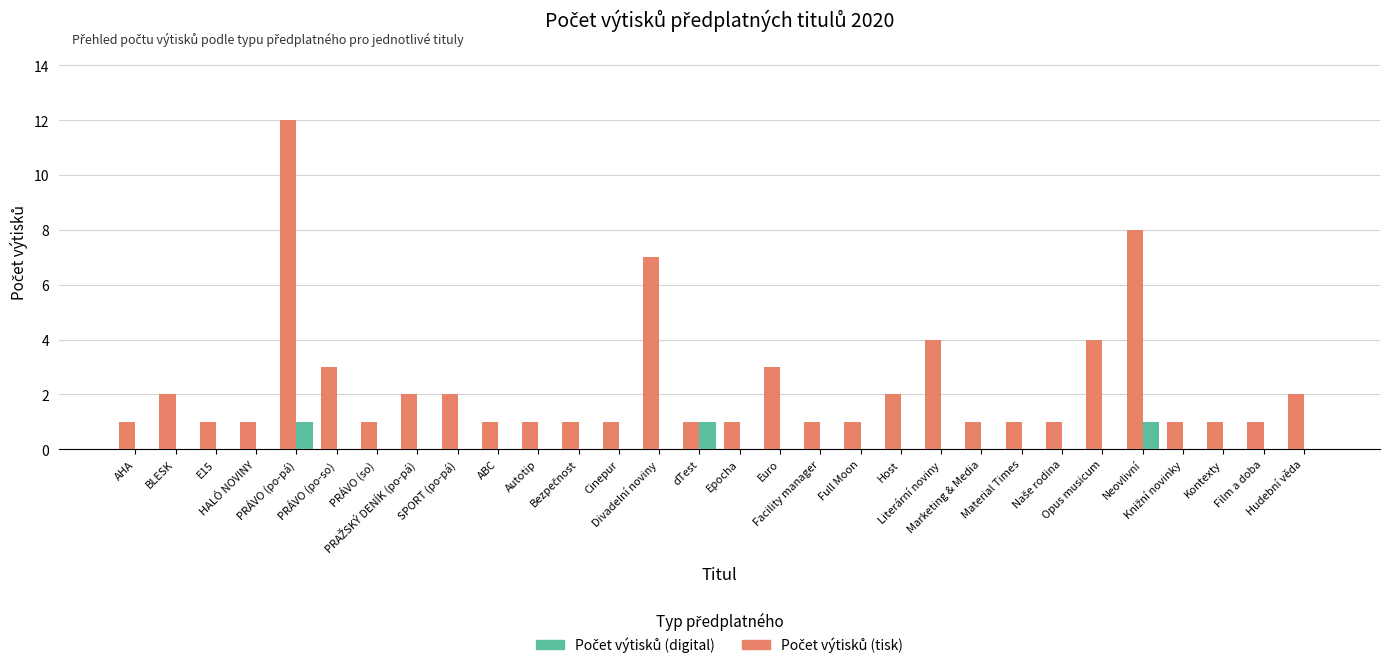

What is the maximum value shown in the chart?

12